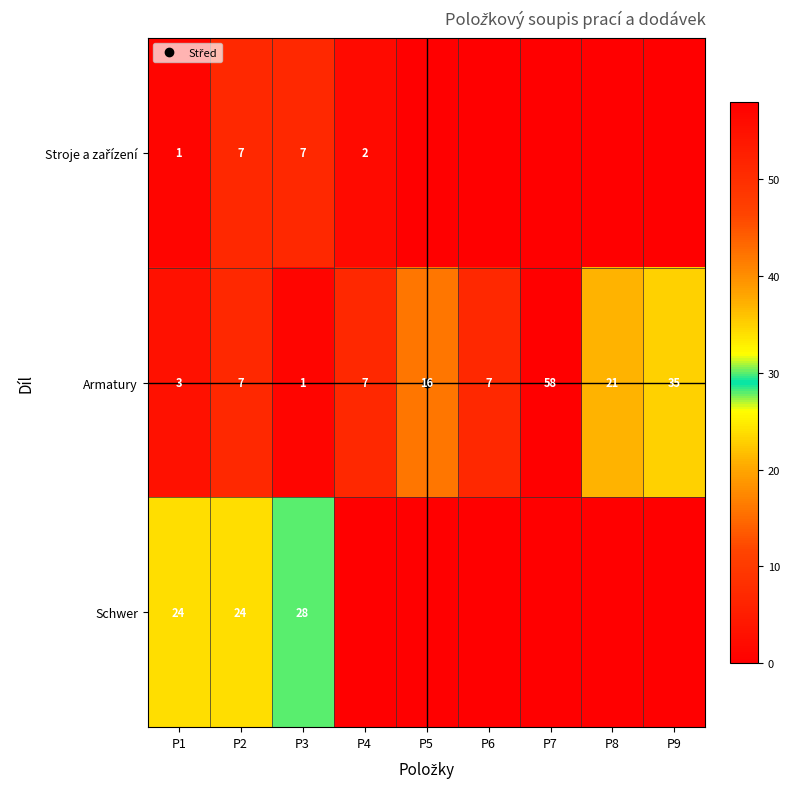

What is the sum of all Stroje a zařízení values?

17